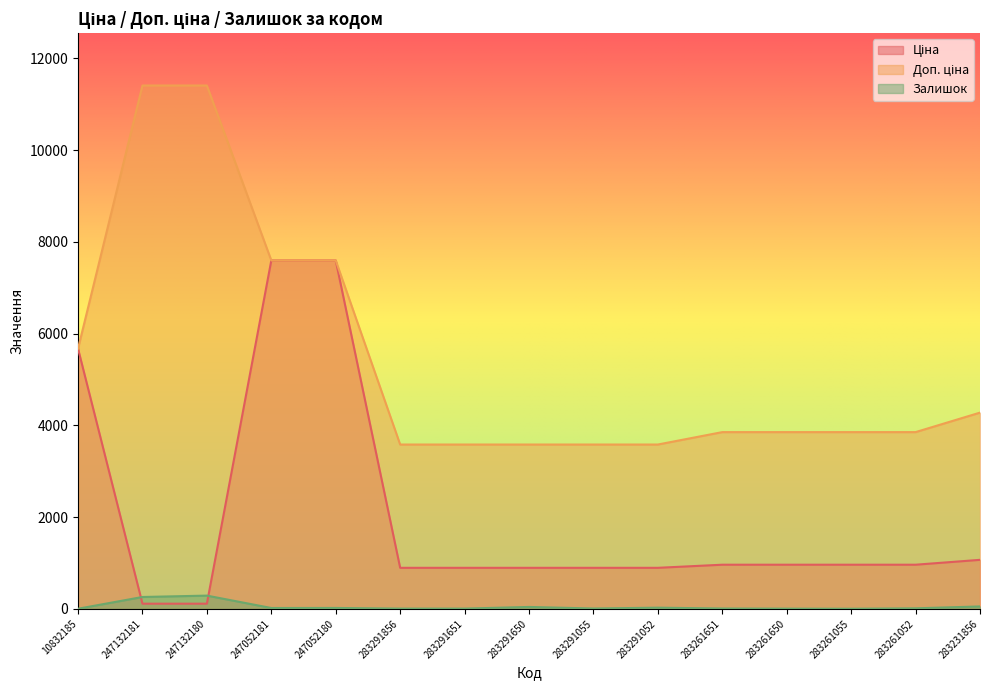

At how many categories does at least one series exceed 7181?

4